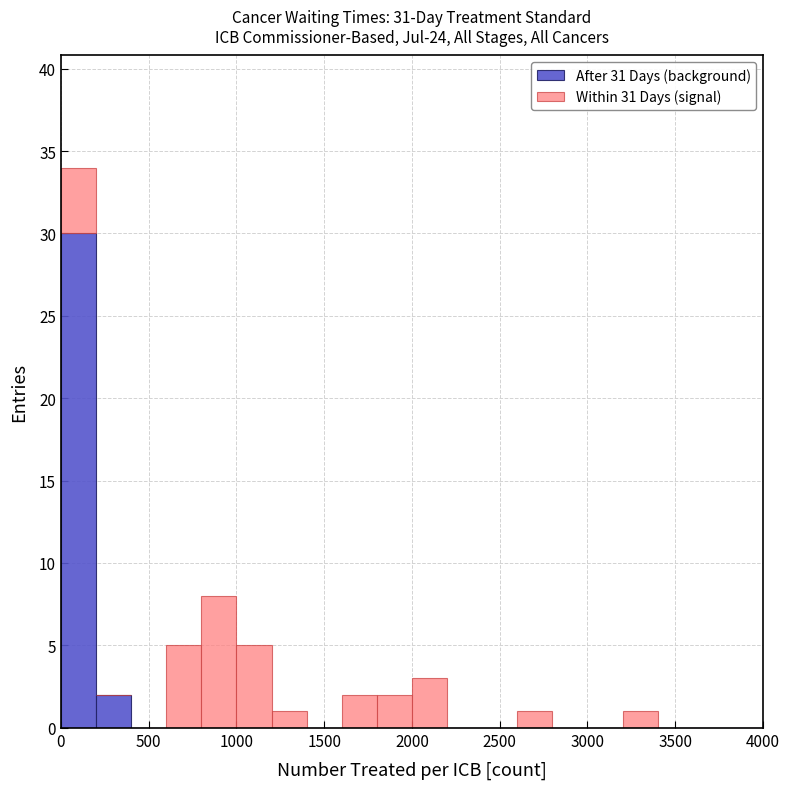

Which range on the x-axis has the tallest stacked bar (by total height)?

0 to 200